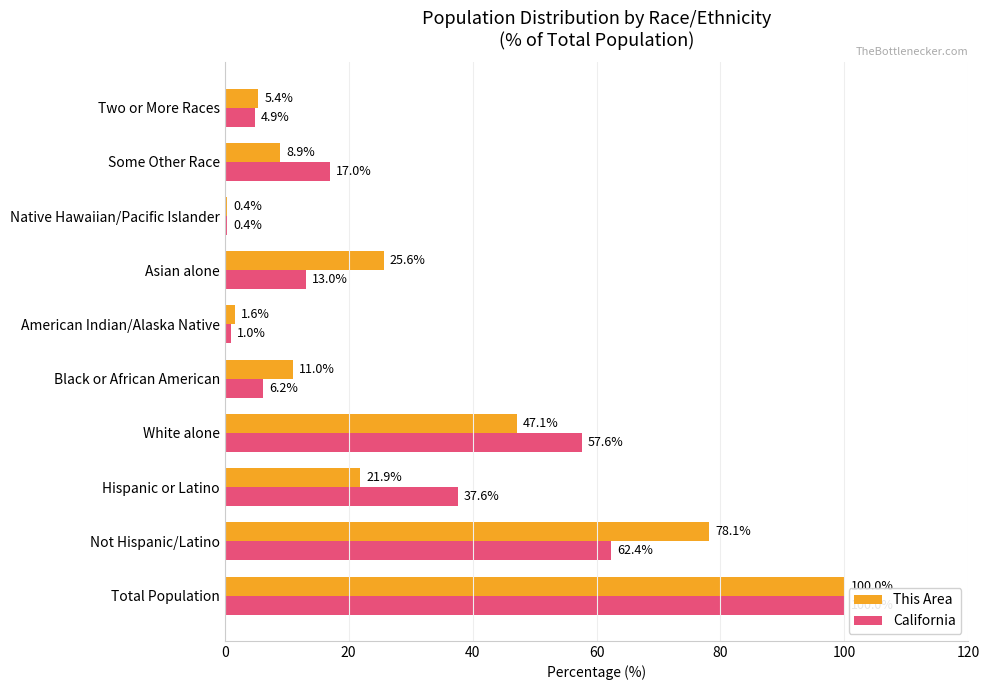

At which label is This Area closest to 50?

White alone